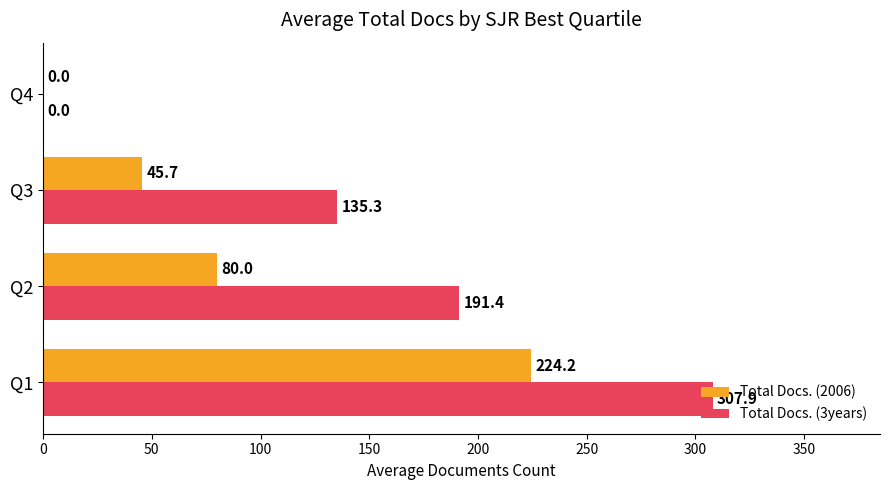

Is it true that Total Docs. (2006) equals -113.4 at Q4?

False